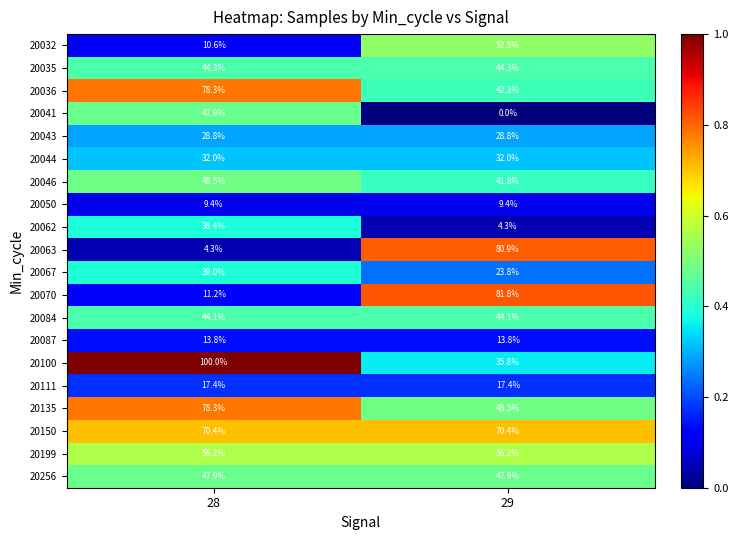

True or false: 20036 has a value of 132.7 at 28.

False